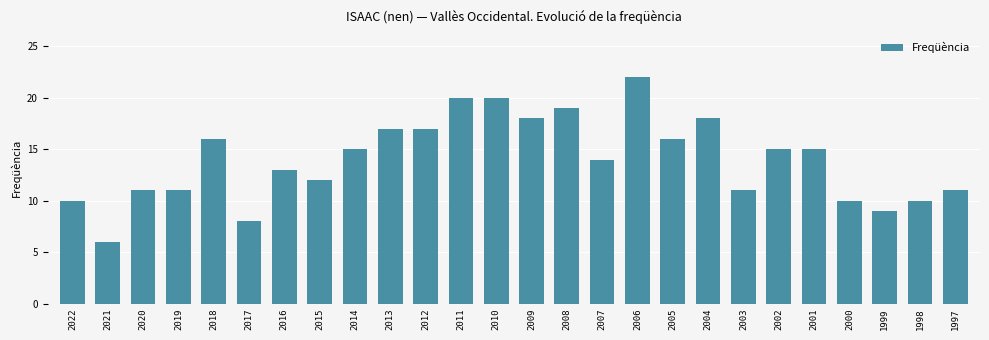

What is the change in value from 2020 to 2007?

+3